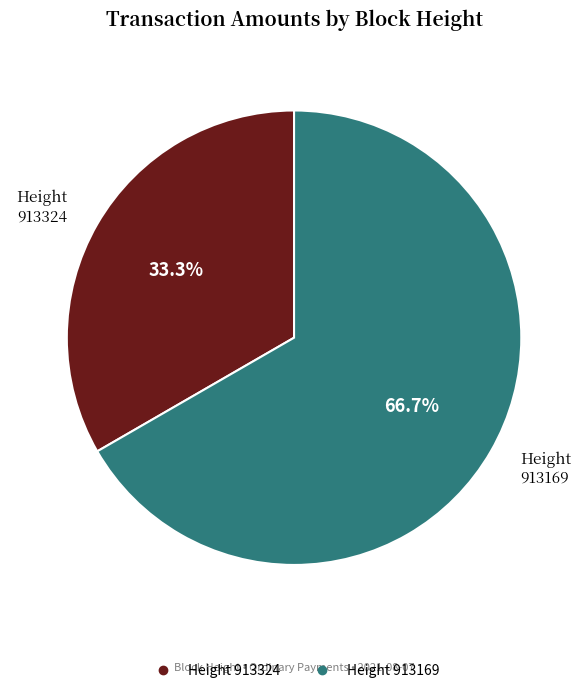

Count the number of slices in the pie.

2